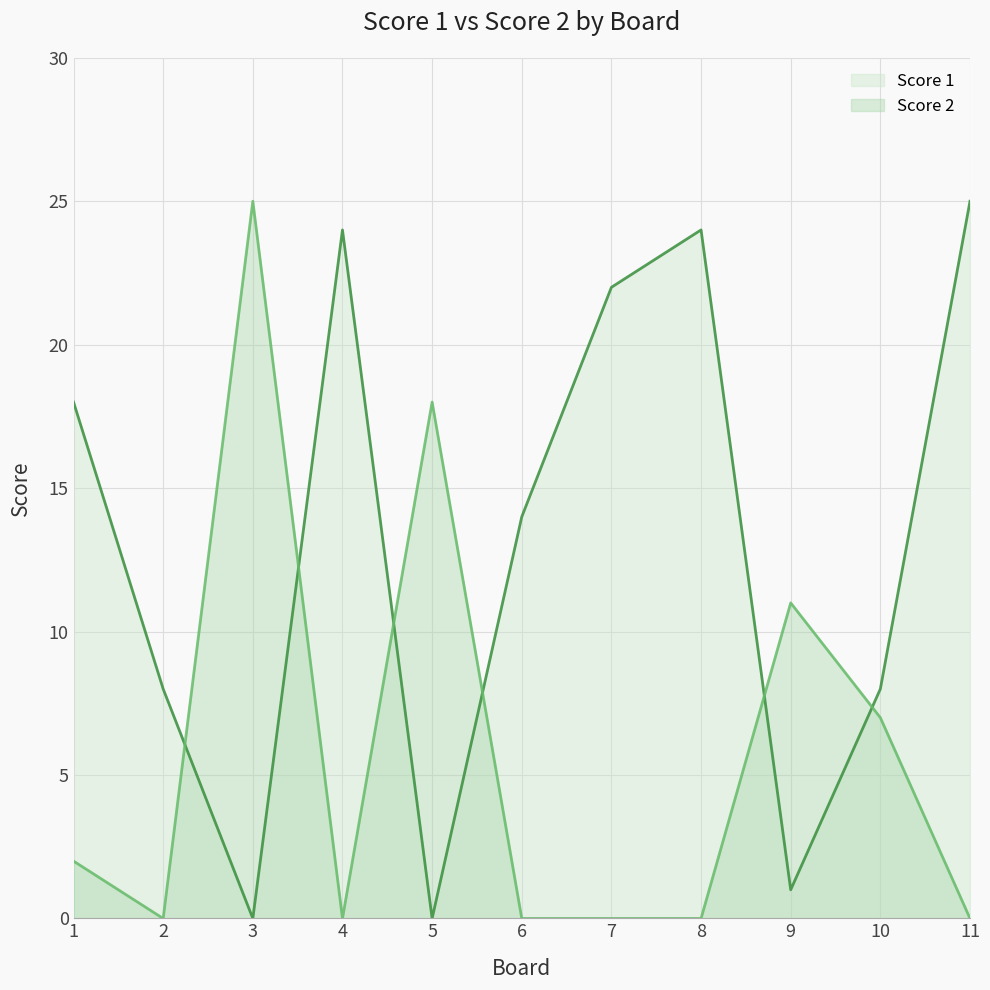

How many lines are shown in the chart?

2